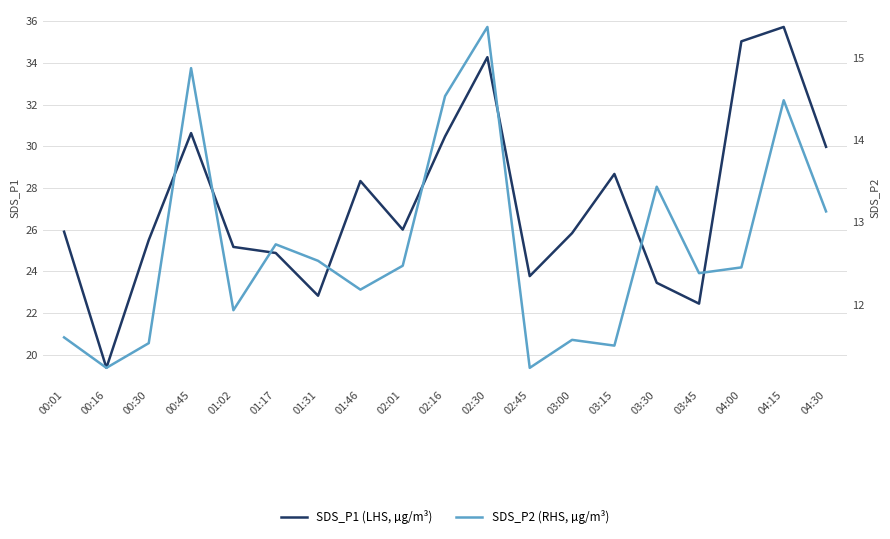

What is the total value across all series at 00:45?

45.5